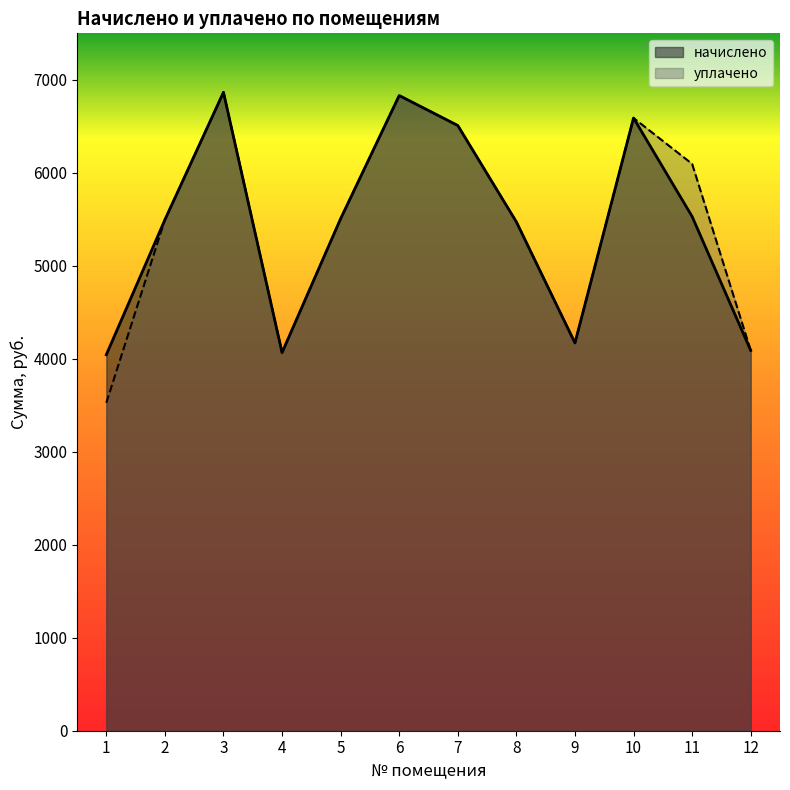

What is the total value across all series at 1?

7570.4